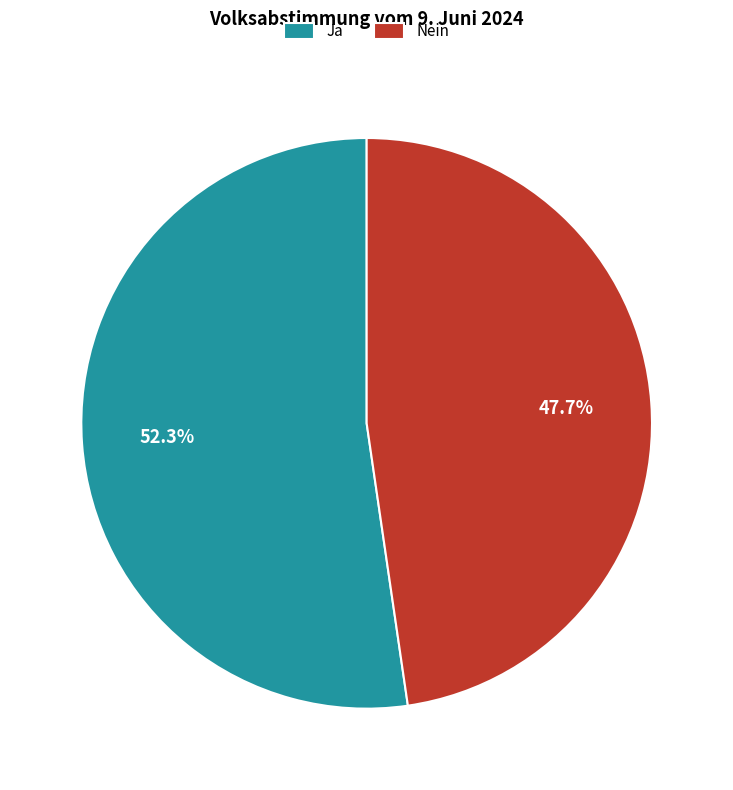

How many slices are in this pie chart?

2